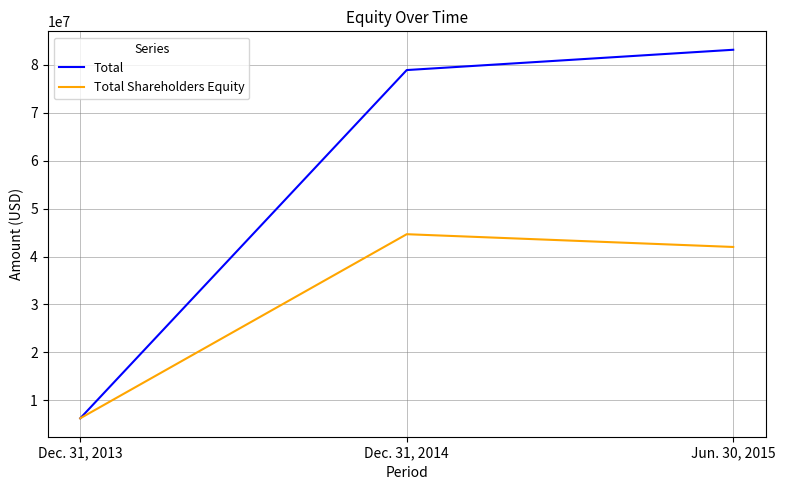

Rank the series by their maximum value, from lowest to highest.

Total Shareholders Equity, Total